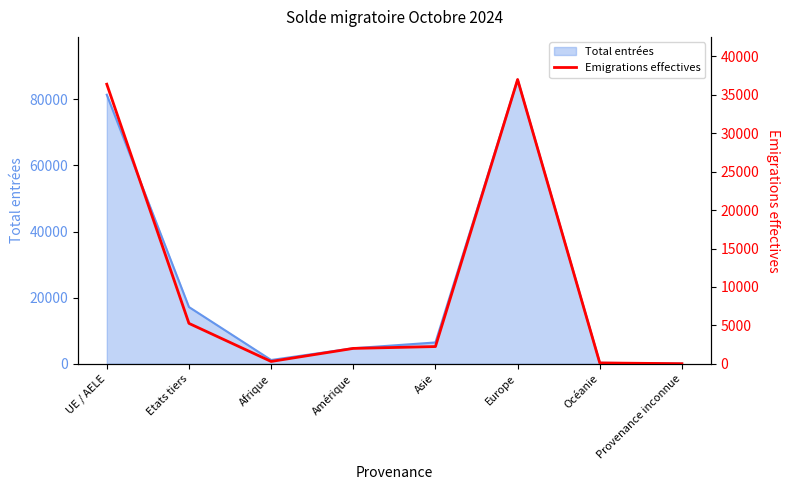

Does the chart have visible grid lines?

No